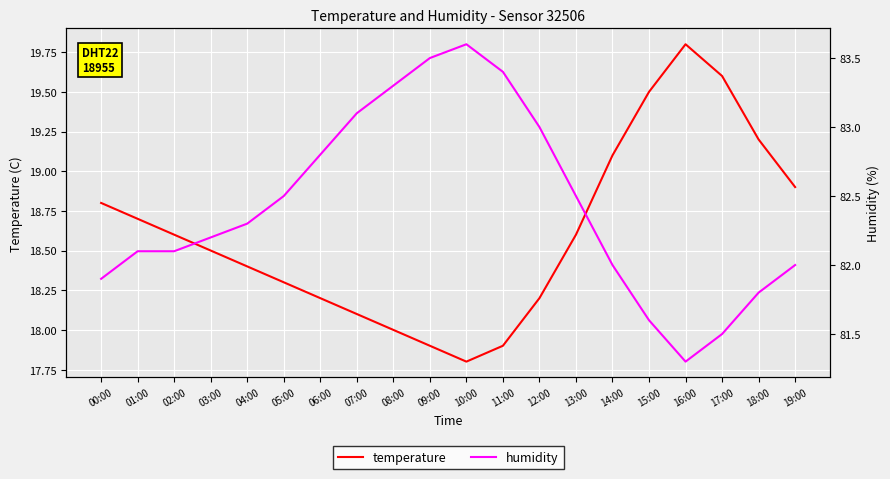

What is the maximum value shown in the chart?

83.6